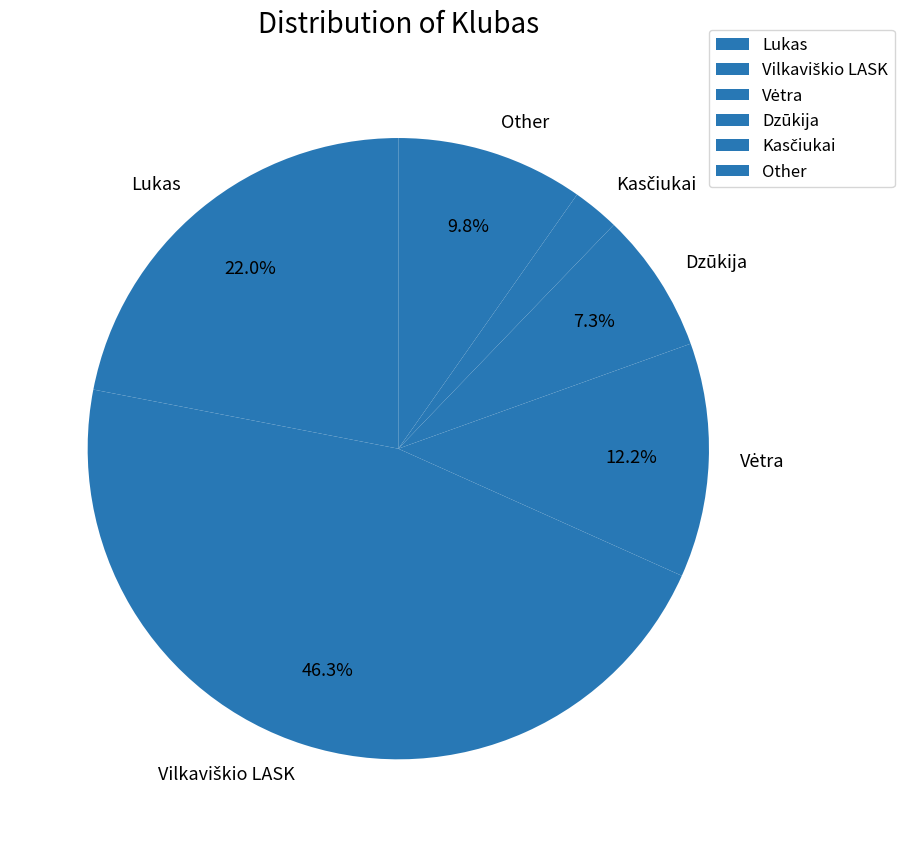

What is the ratio of the value at Lukas to the value at Dzūkija?

3.0